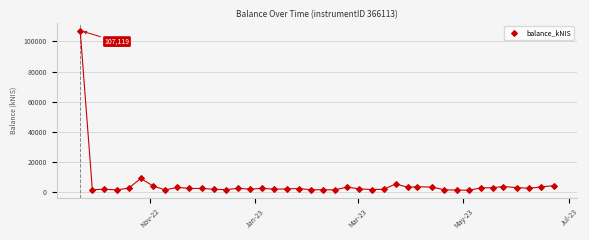

What is the range of X values (max minus min)?

273.0